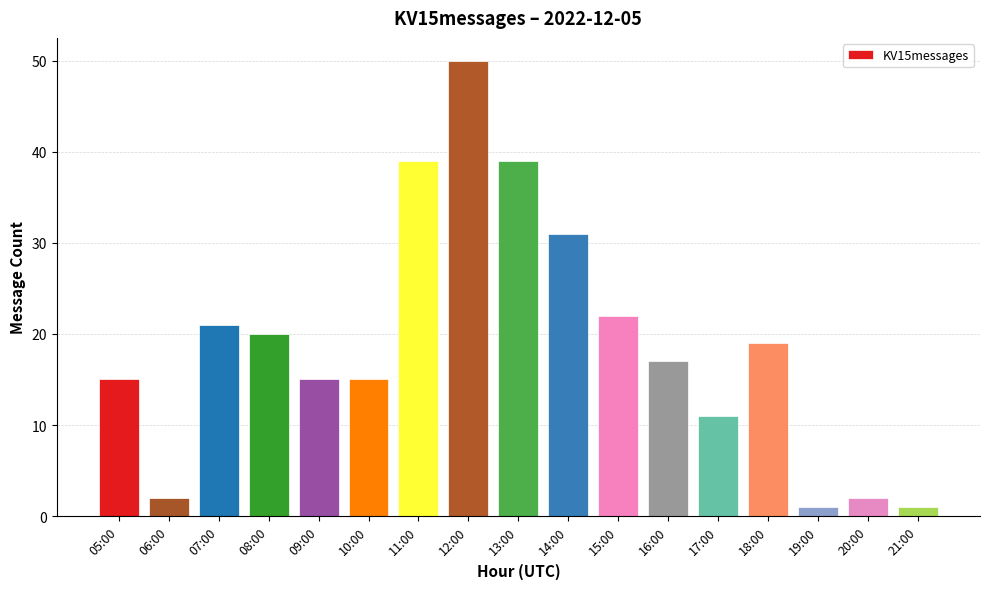

The chart shows a value of 1 at 19:00. True or false?

True